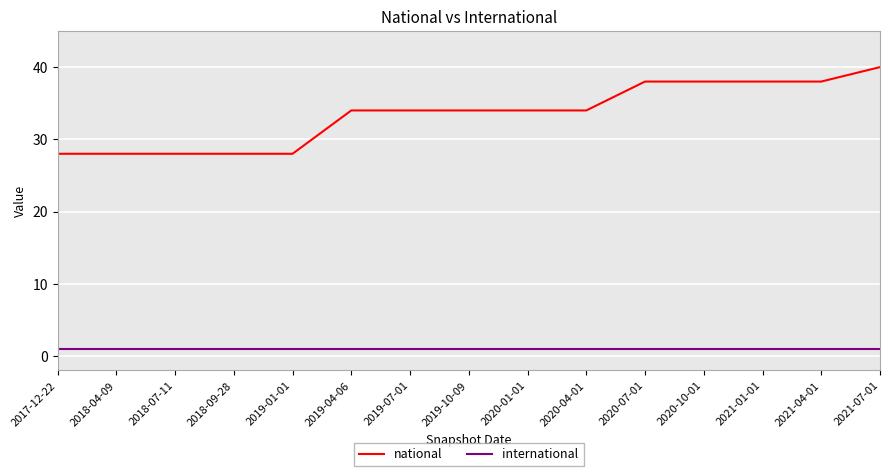

Reading left to right, list all the values displayed in this chart.

national: 2017-12-22=28	2018-04-09=28	2018-07-11=28	2018-09-28=28	2019-01-01=28	2019-04-06=34	2019-07-01=34	2019-10-09=34	2020-01-01=34	2020-04-01=34	2020-07-01=38	2020-10-01=38	2021-01-01=38	2021-04-01=38	2021-07-01=40
international: 2017-12-22=1	2018-04-09=1	2018-07-11=1	2018-09-28=1	2019-01-01=1	2019-04-06=1	2019-07-01=1	2019-10-09=1	2020-01-01=1	2020-04-01=1	2020-07-01=1	2020-10-01=1	2021-01-01=1	2021-04-01=1	2021-07-01=1